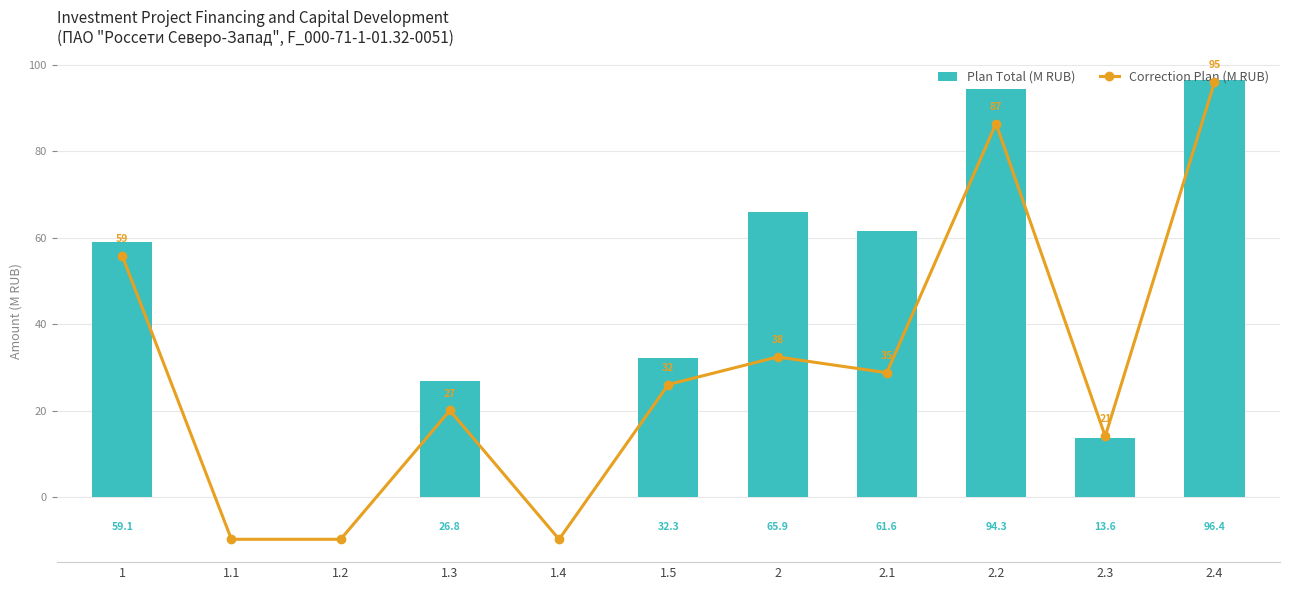

At which category is the sum across all series the highest?

2.4